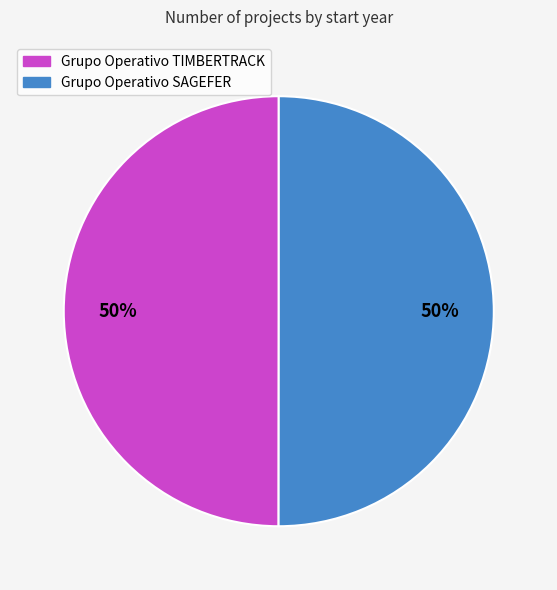

Is the sum of Grupo Operativo SAGEFER and Grupo Operativo TIMBERTRACK greater than half?

Yes